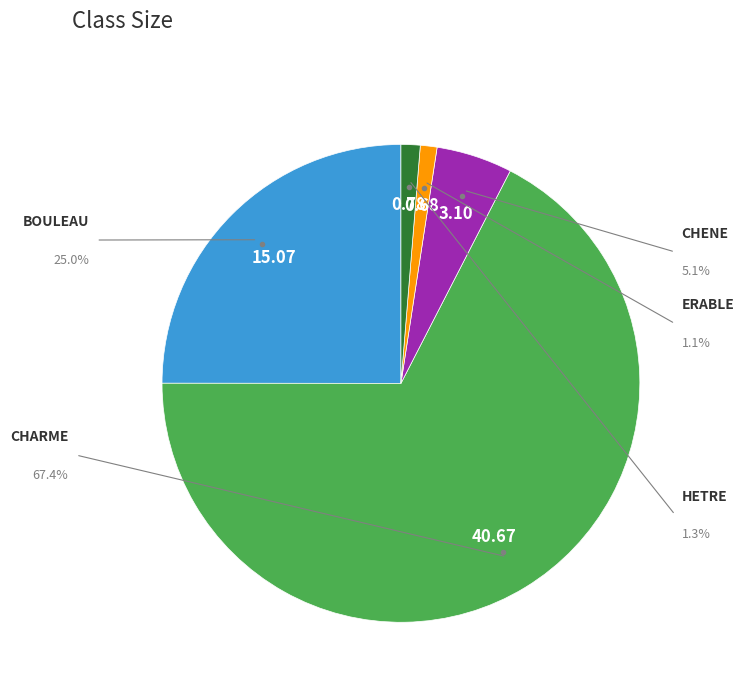

What is the change in value from ERABLE to HETRE?

+0.1